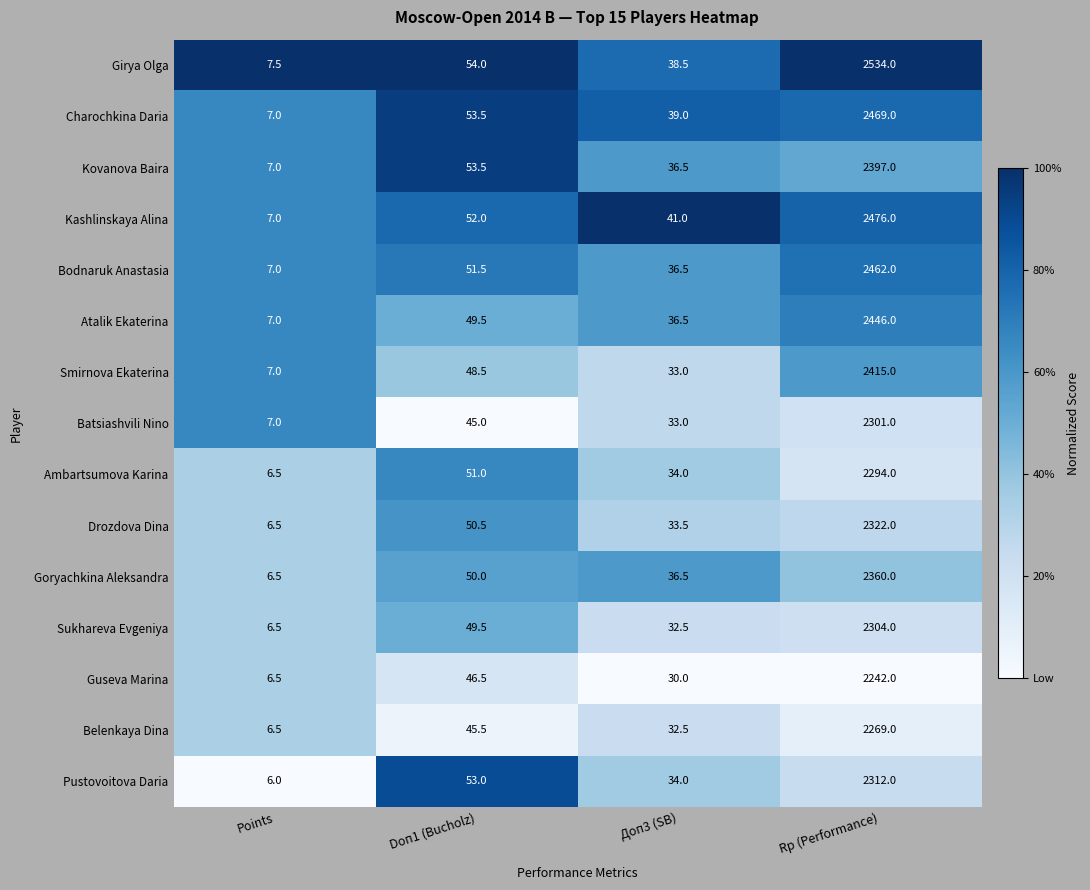

Which series has the largest total across all categories?

Girya Olga